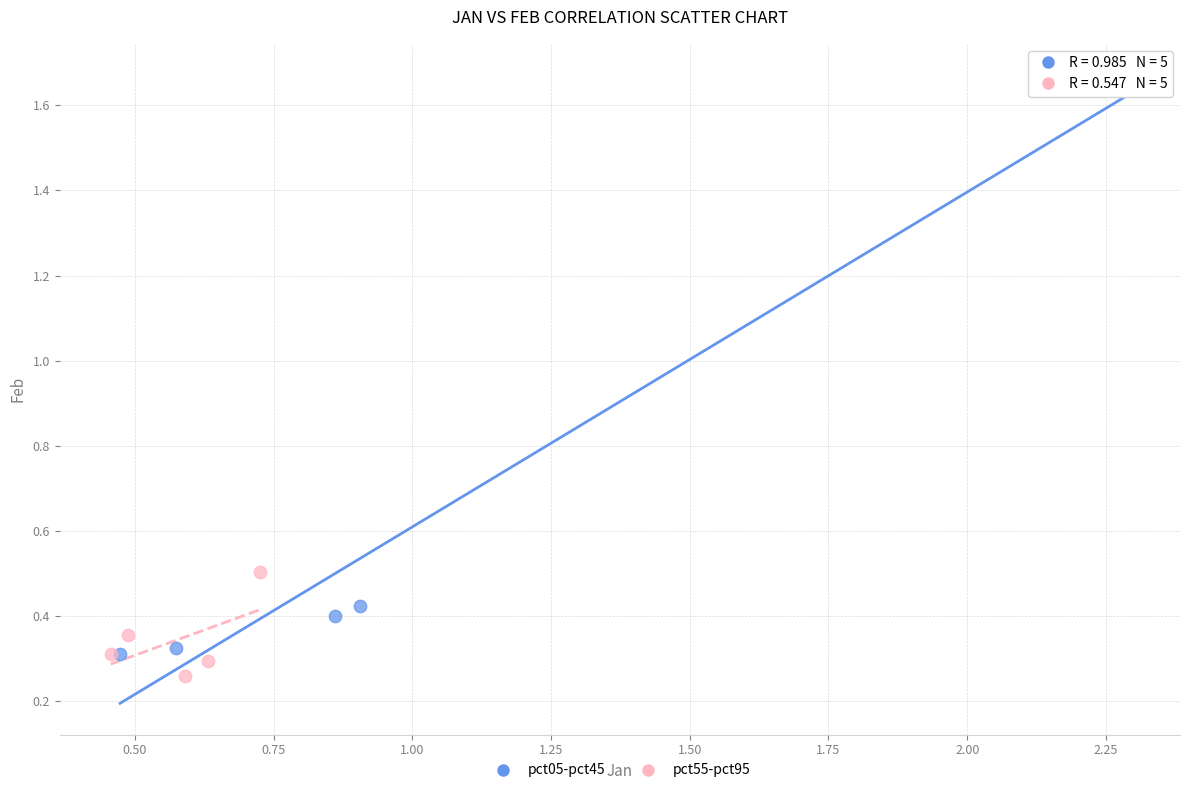

Which series has the widest spread of Y values?

pct05-pct45